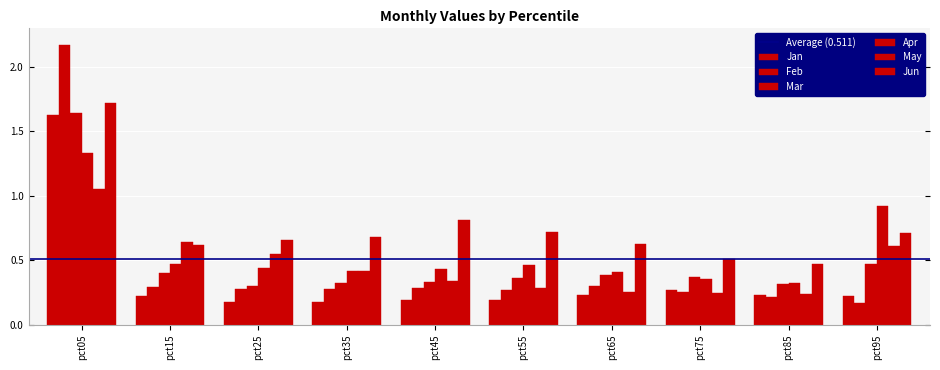

What is the lowest value of the Jan series?

0.2